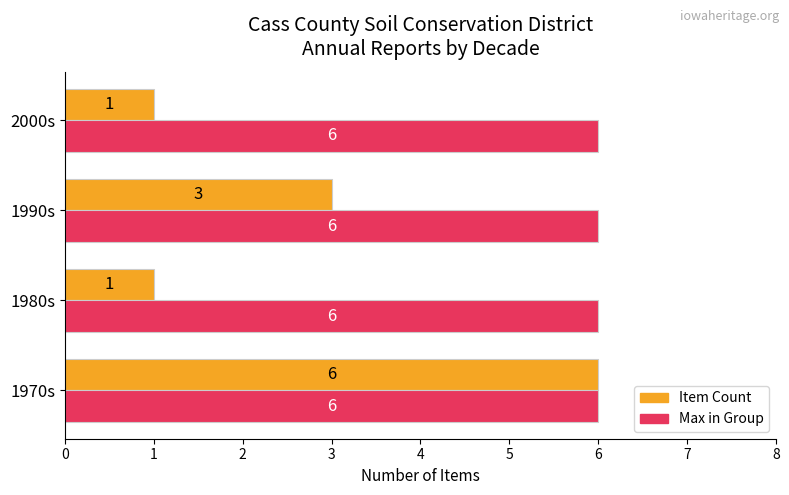

The value of Item Count at 1990s is 1. True or false?

False